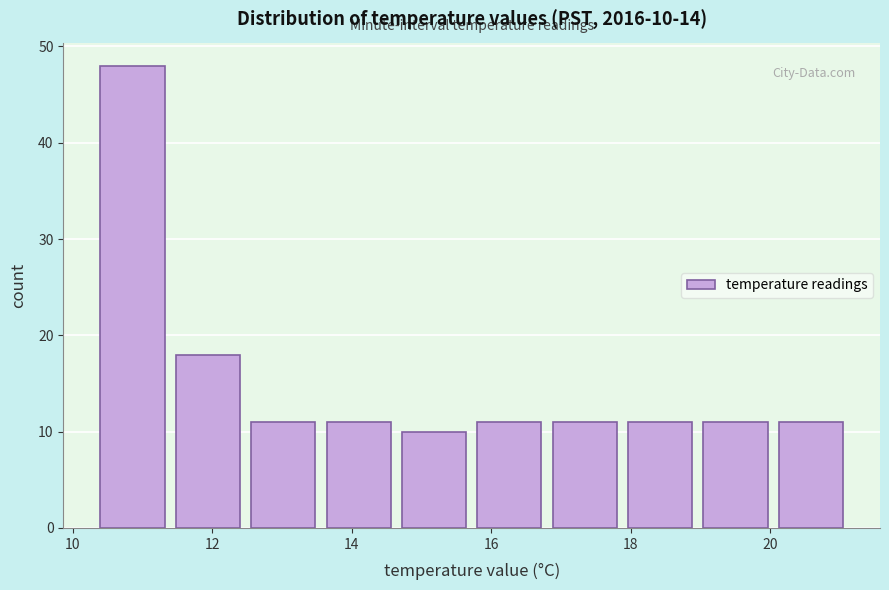

Over which range of the x-axis is the bar tallest?

10.40 to 11.48